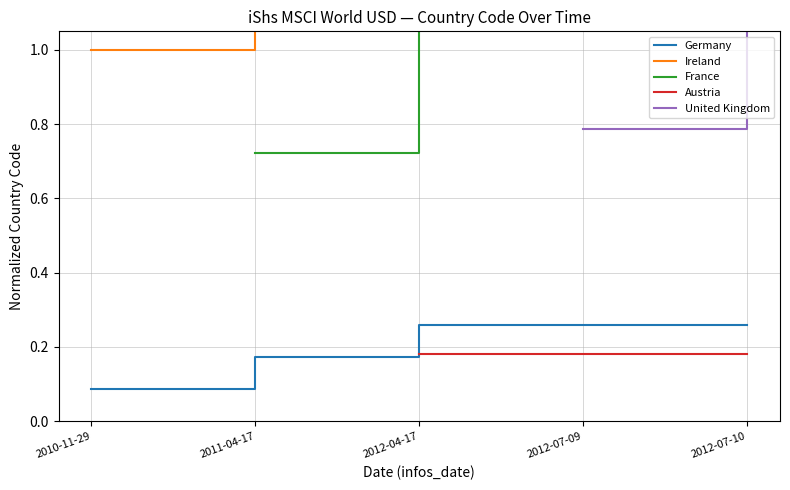

Is it true that Germany equals 0.1 at 2011-04-17?

False